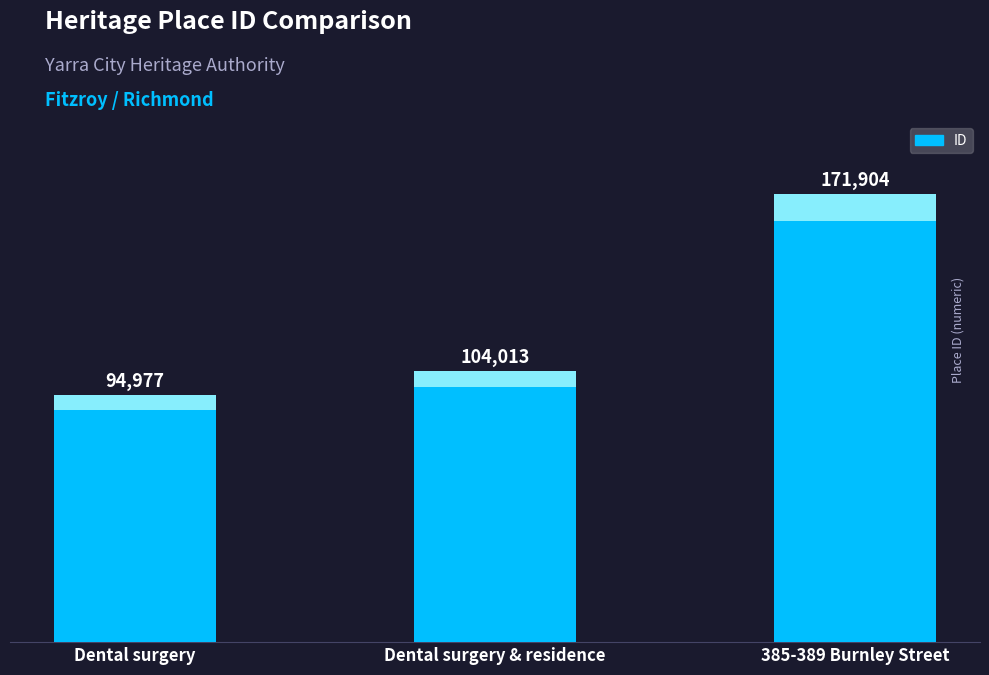

What is the greatest value displayed?

171904